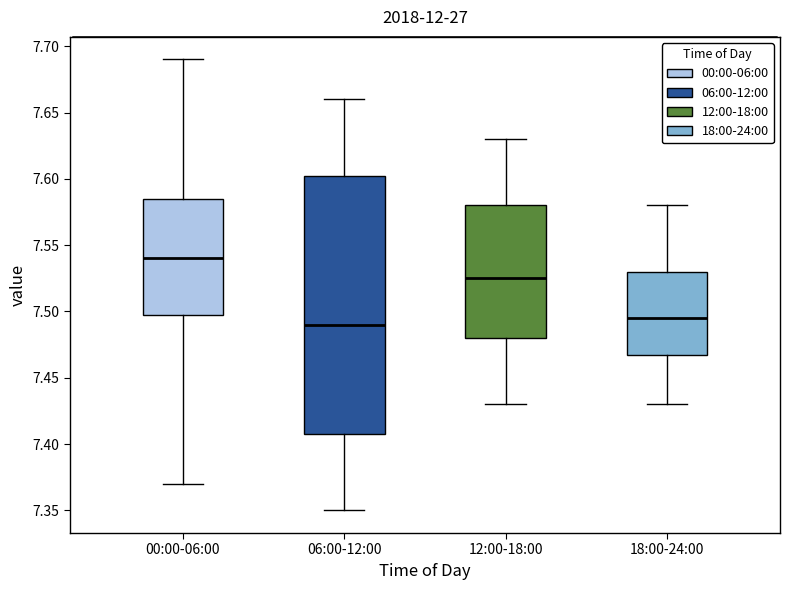

Reading left to right, transcribe this box plot: for each box, give where its median line is, the range the box spans, and where its two whiskers end, as read against the y-axis. The values are not printed on the chart, so give them approximately, as read against the axis.

00:00-06:00: median 7.540, box 7.500 to 7.585, whiskers 7.370 to 7.690
06:00-12:00: median 7.490, box 7.410 to 7.605, whiskers 7.350 to 7.660
12:00-18:00: median 7.525, box 7.480 to 7.580, whiskers 7.430 to 7.630
18:00-24:00: median 7.495, box 7.470 to 7.530, whiskers 7.430 to 7.580